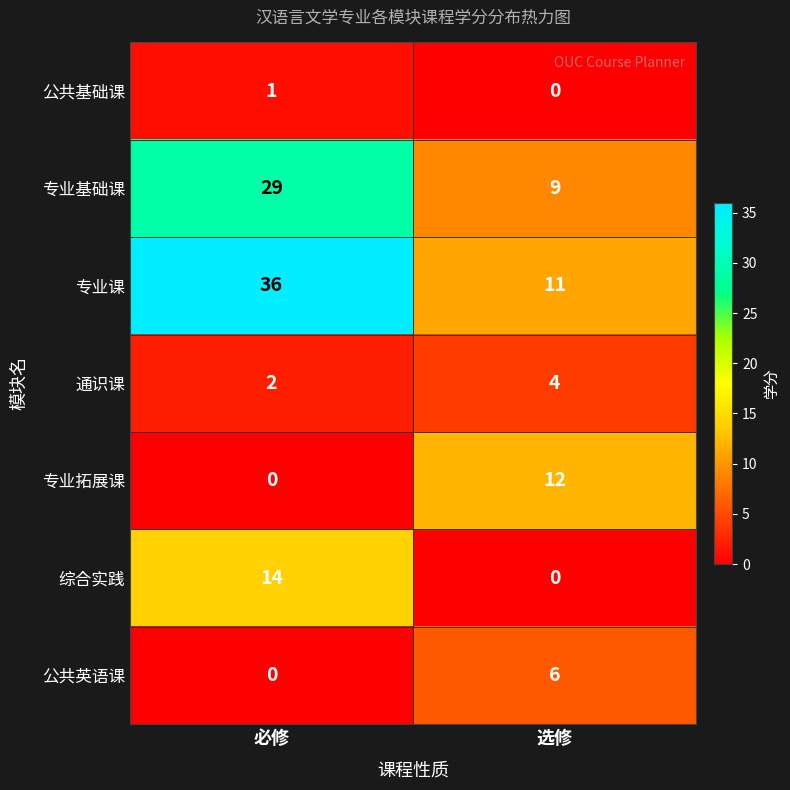

What is the sum of all 综合实践 values?

14